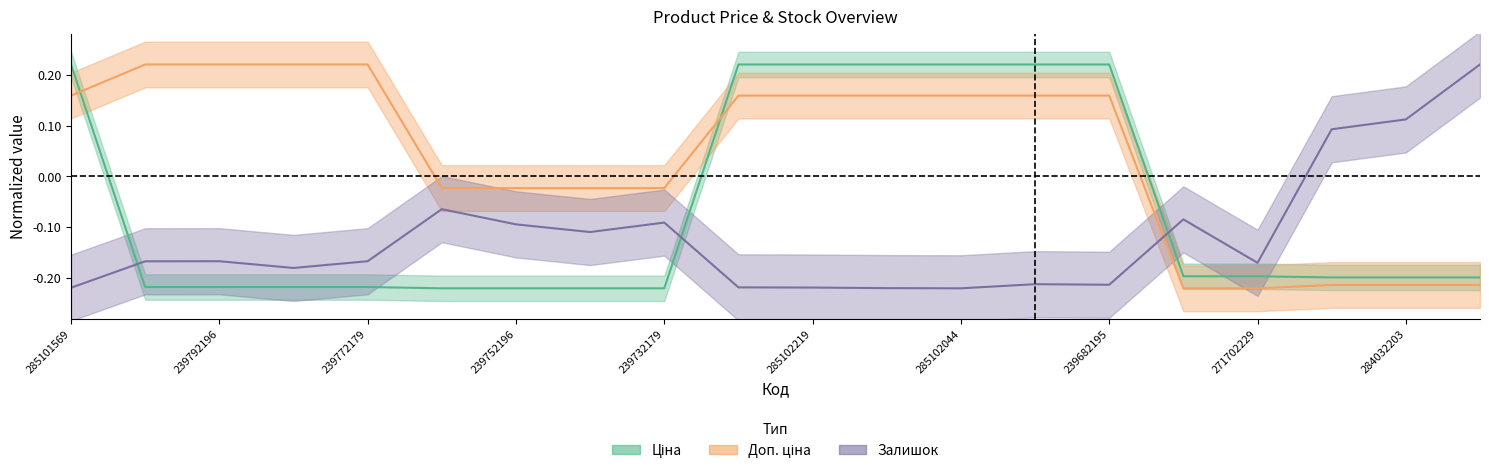

Which series changed the most between 239792197 and 239732195?

Доп. ціна